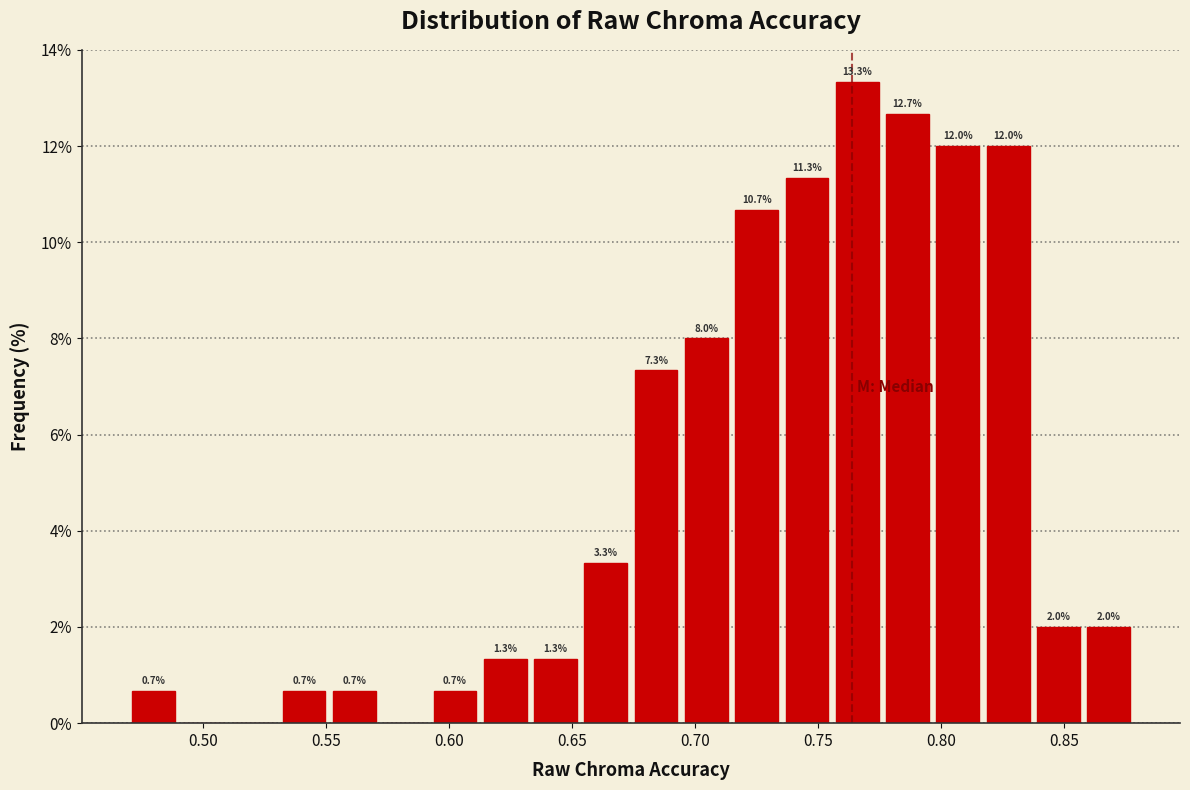

Over which range of the x-axis is the bar tallest?

0.755 to 0.775